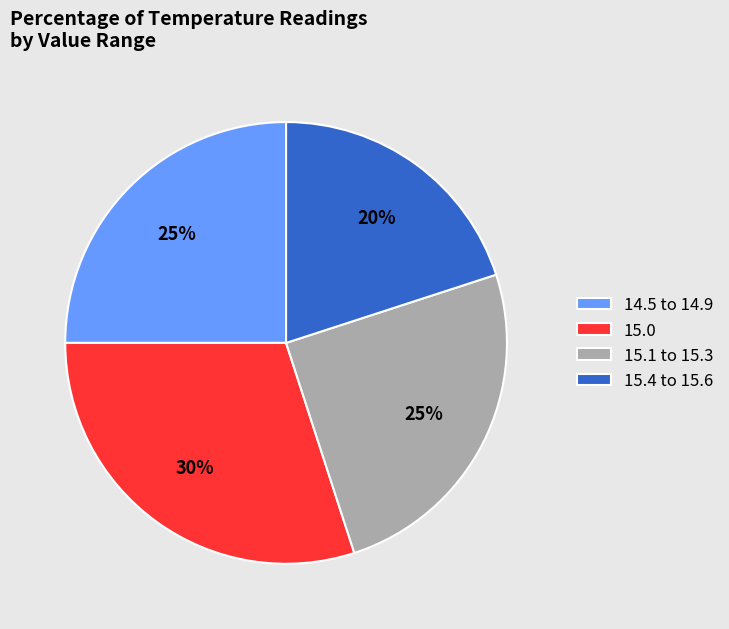

Which has a higher value, 15.0 or 14.5 to 14.9?

15.0